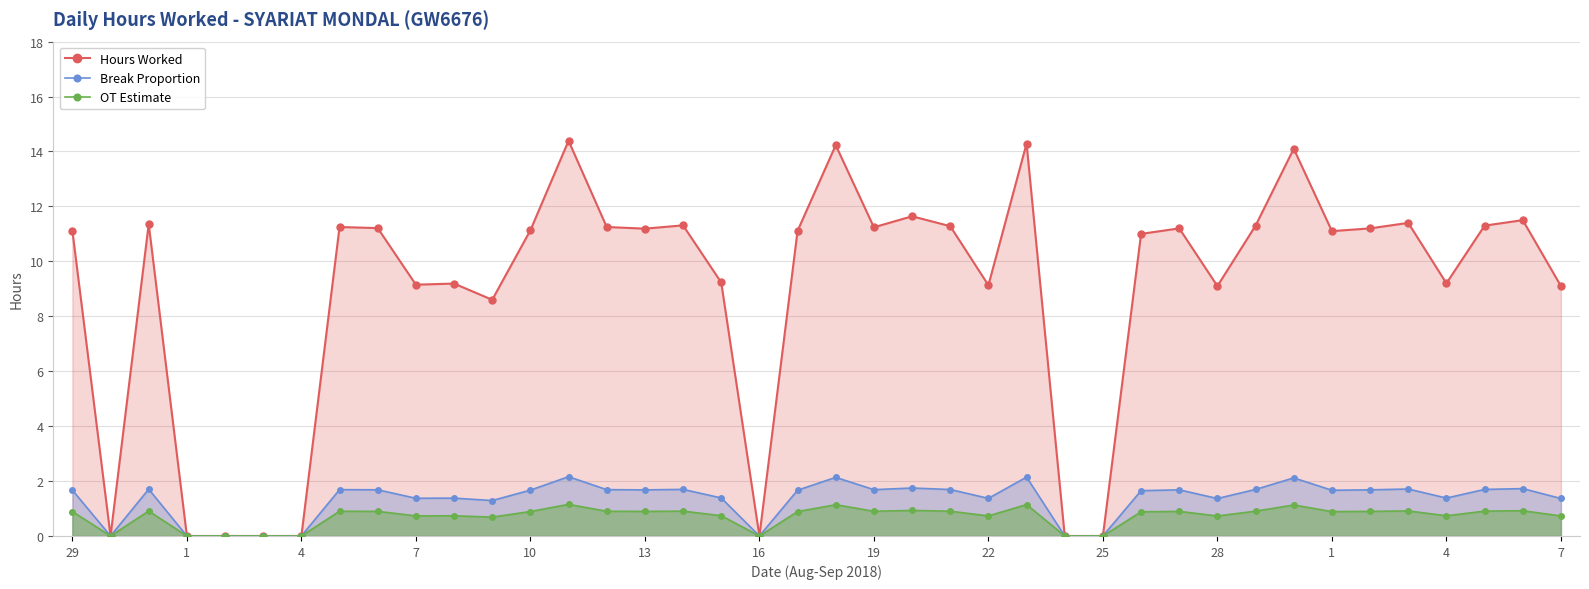

True or false: Break Proportion has a value of 1.9 at 28.

False